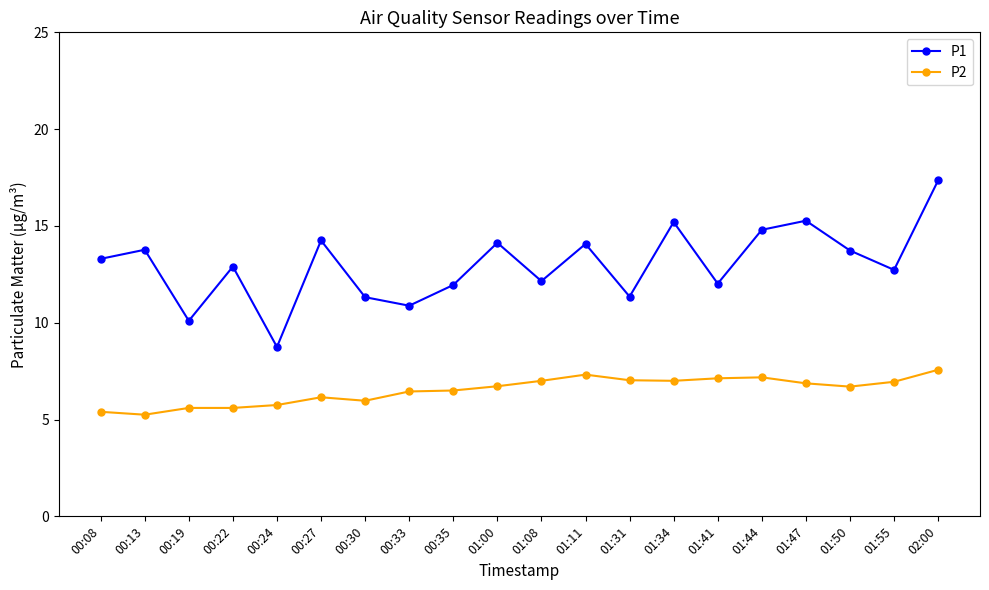

Where does the P1 series first go above 13?

00:08